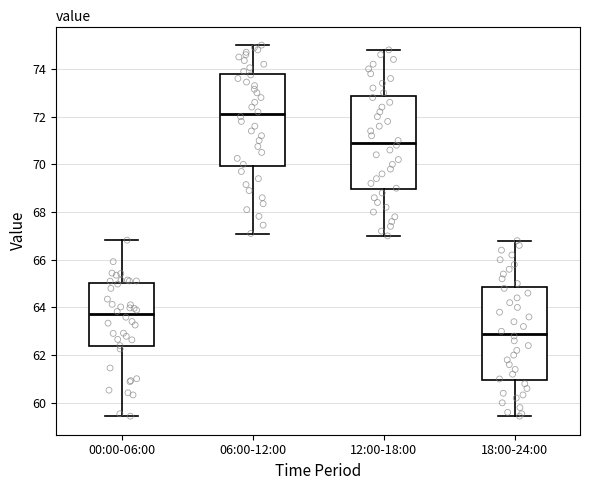

Reading left to right, read every box against the y-axis: the position of its median line, the range the box covers, and the ends of its whiskers. The values are not printed on the chart, so give them approximately, as read against the axis.

00:00-06:00: median 63.8, box 62.4 to 65.0, whiskers 59.4 to 66.8
06:00-12:00: median 72.2, box 70.0 to 73.8, whiskers 67.2 to 75.0
12:00-18:00: median 71.0, box 69.0 to 72.8, whiskers 67.0 to 74.8
18:00-24:00: median 63.0, box 61.0 to 64.8, whiskers 59.4 to 66.8